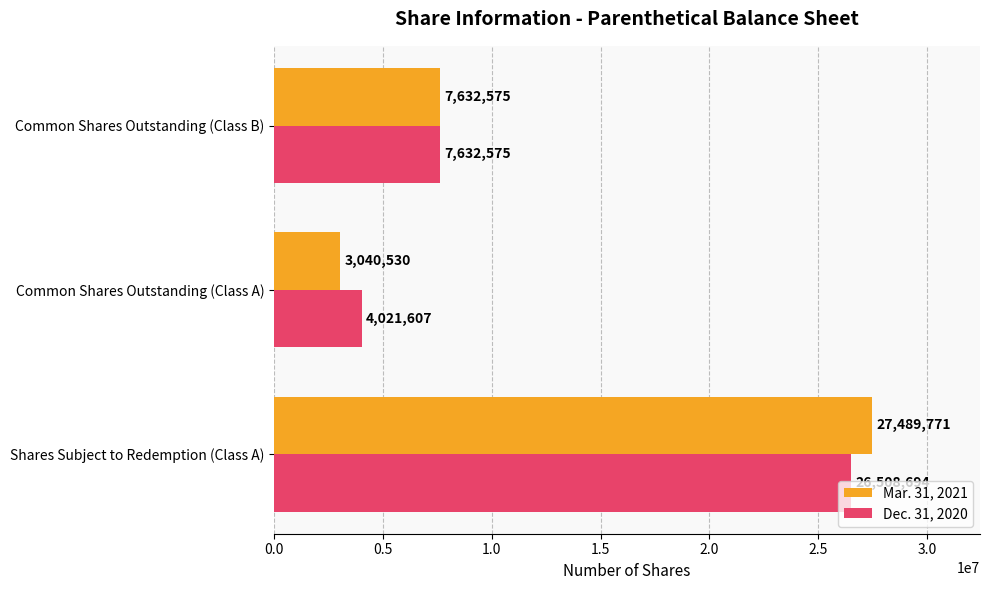

The Dec. 31, 2020 series shows 7632575 at Common Shares Outstanding (Class B). True or false?

True